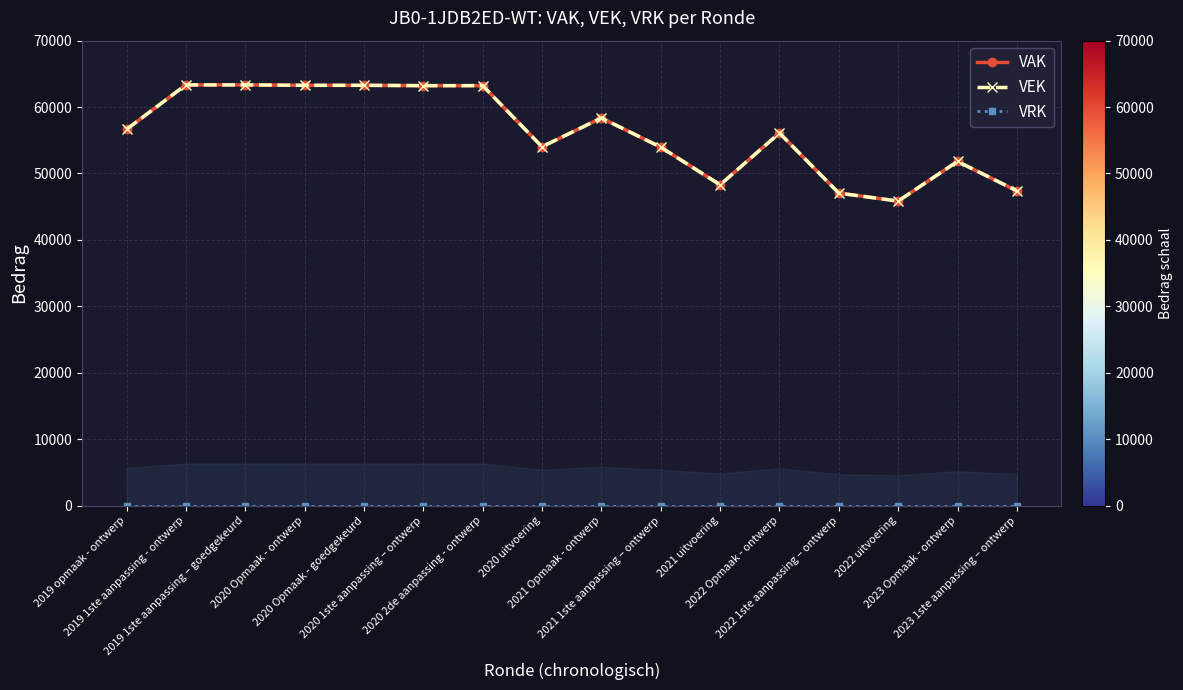

Reading right to left, what are all the values shown in this chart?

VAK: 47388	51814	45847	47047	56095	48296	53965	58356	54025	63226	63226	63278	63278	63342	63342	56651
VEK: 47388	51814	45847	47047	56095	48296	53965	58356	54025	63226	63226	63278	63278	63342	63342	56651
VRK: 0	0	0	0	0	0	0	0	0	0	0	0	0	0	0	0